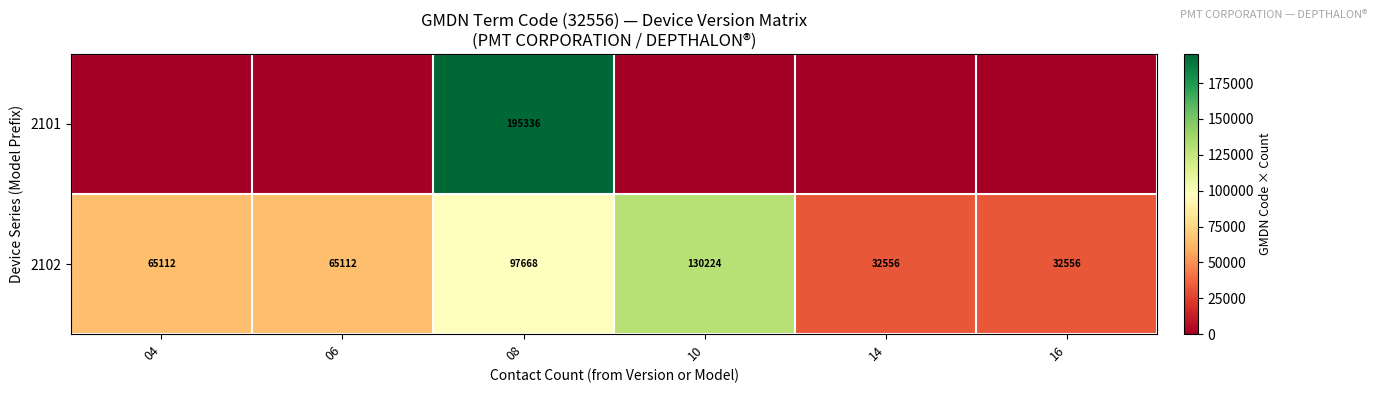

What is the difference between the second highest and minimum values in the 2102 series?

65112